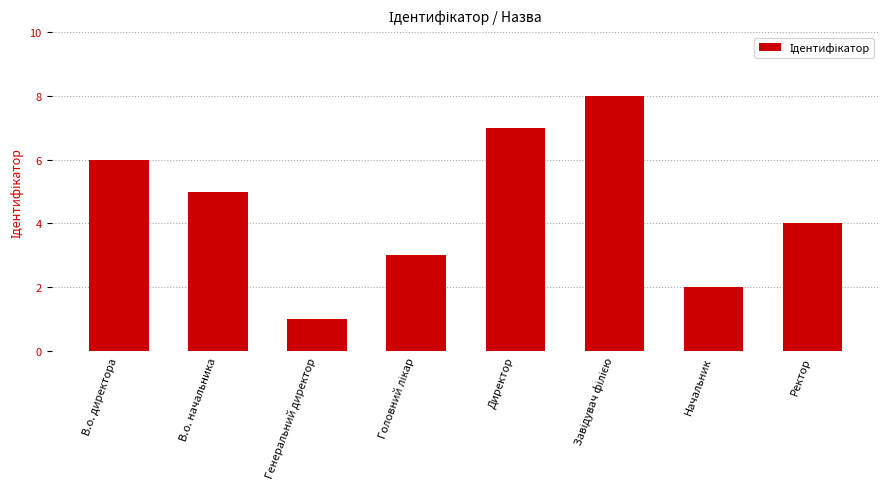

What is the maximum value shown in the chart?

8